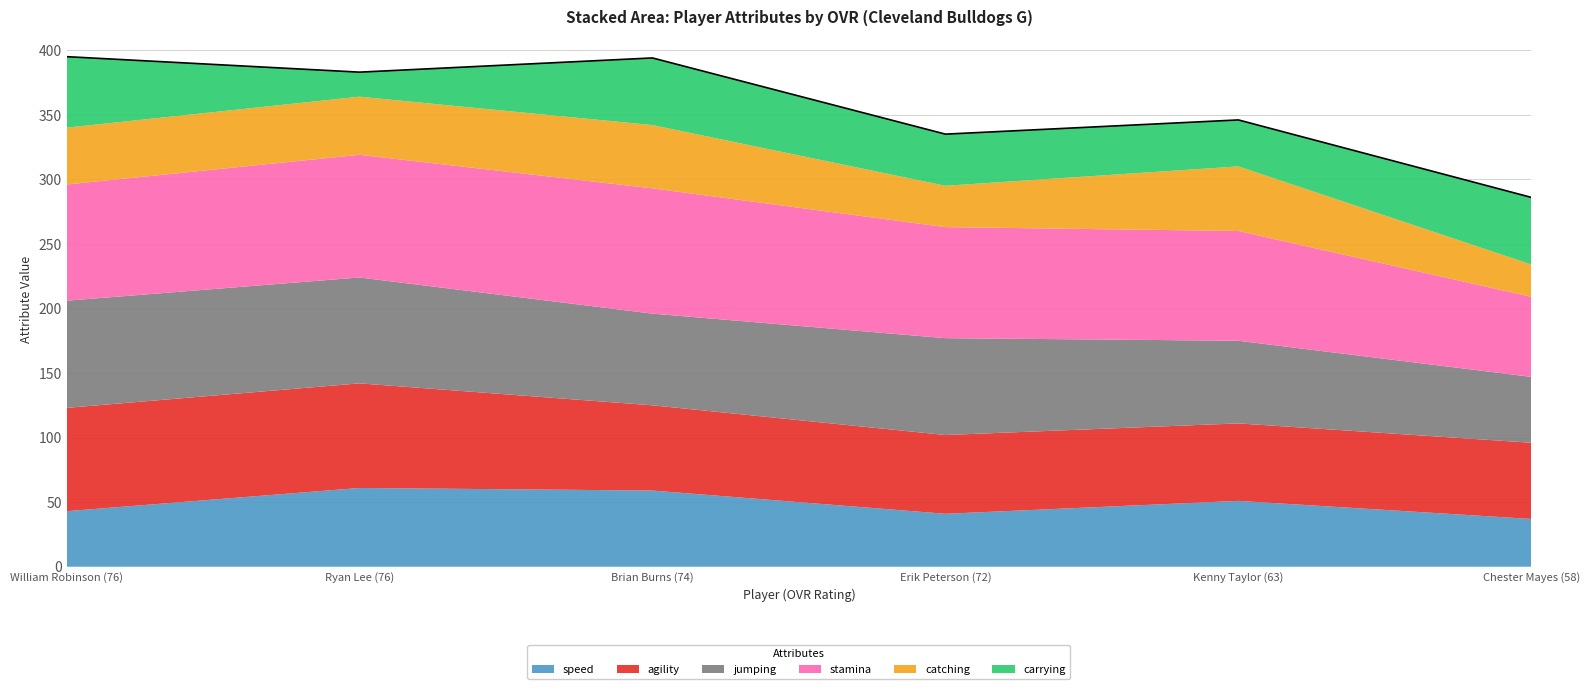

What is the value of the agility point at the 6th from the left?

59